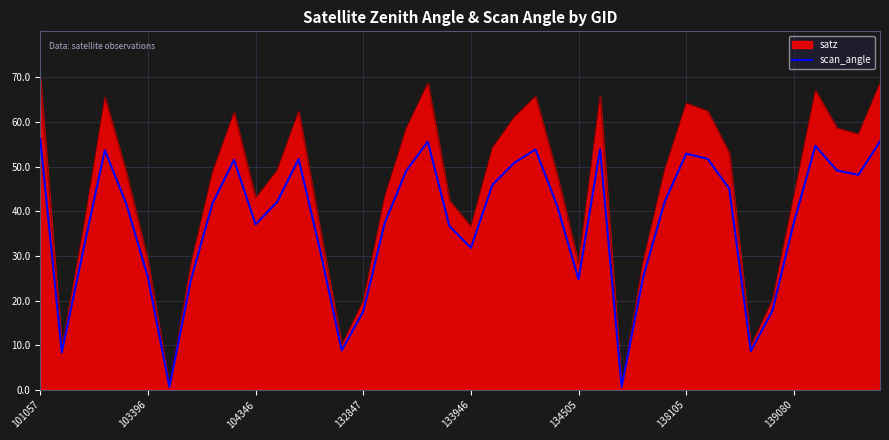

Which series has the largest range (max minus min)?

satz